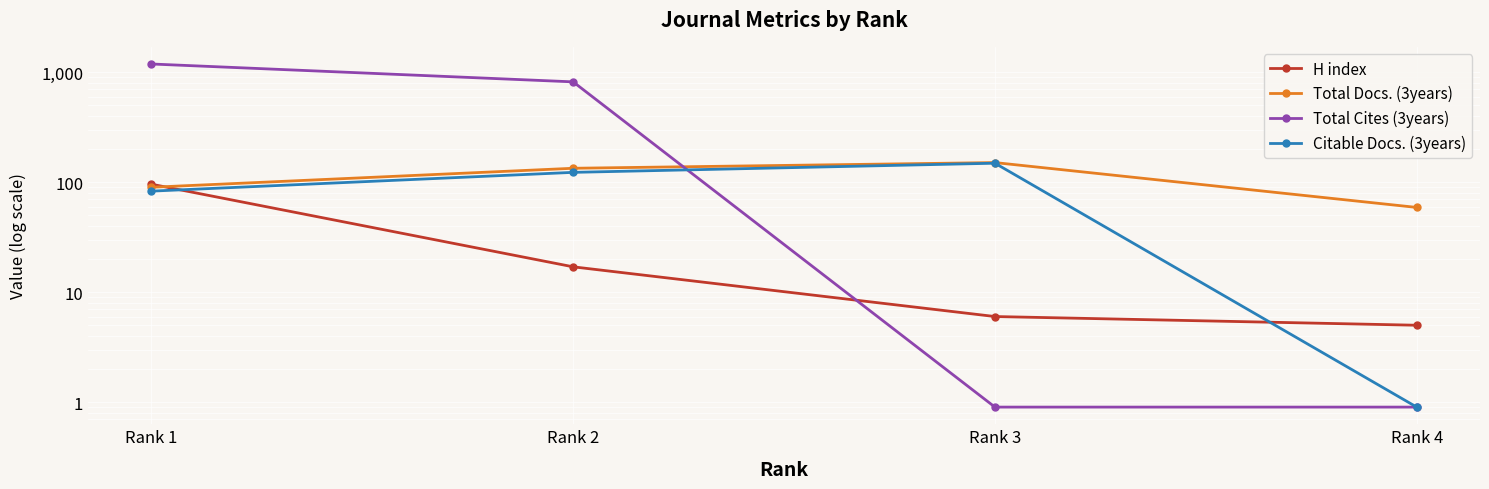

What is the difference between the second highest and minimum values in the Total Cites (3years) series?

818.1